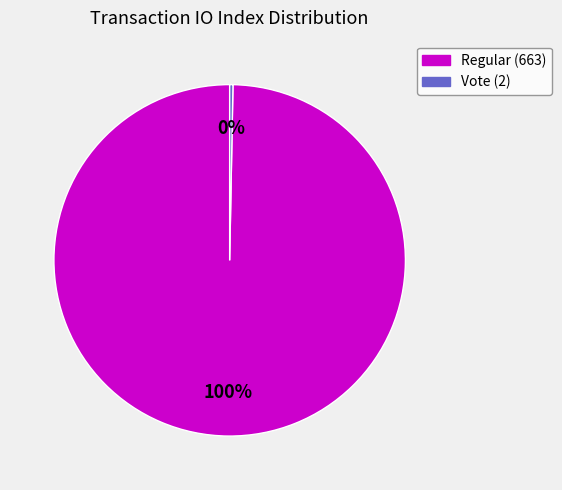

Combined, do Vote (2) and Regular (663) account for over 50%?

Yes